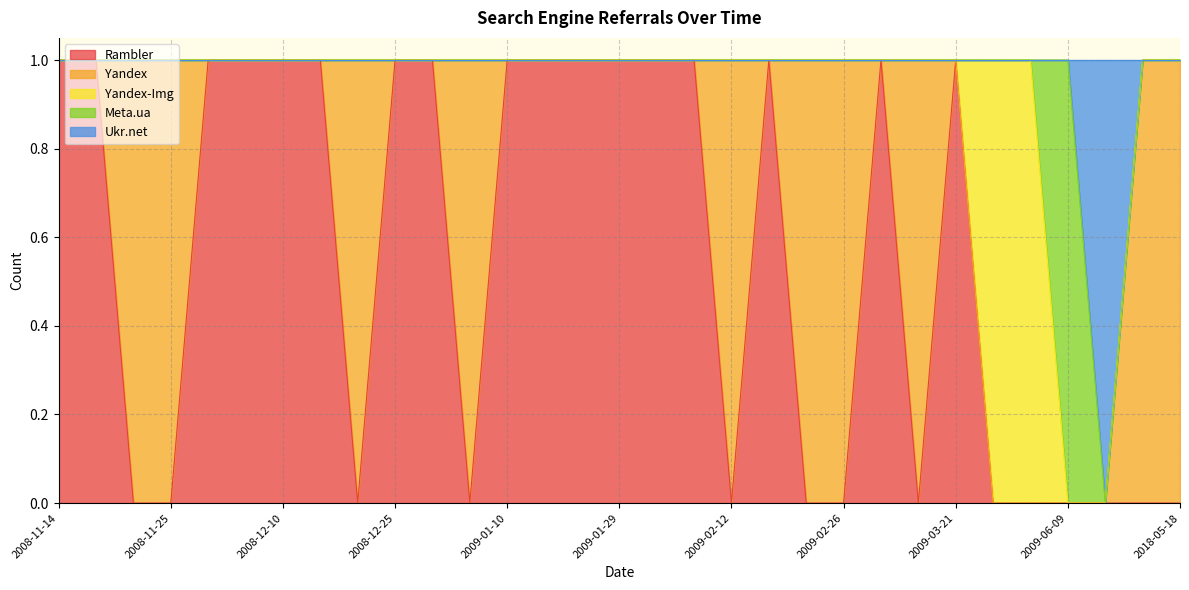

True or false: Rambler and Meta.ua cross at least once.

False